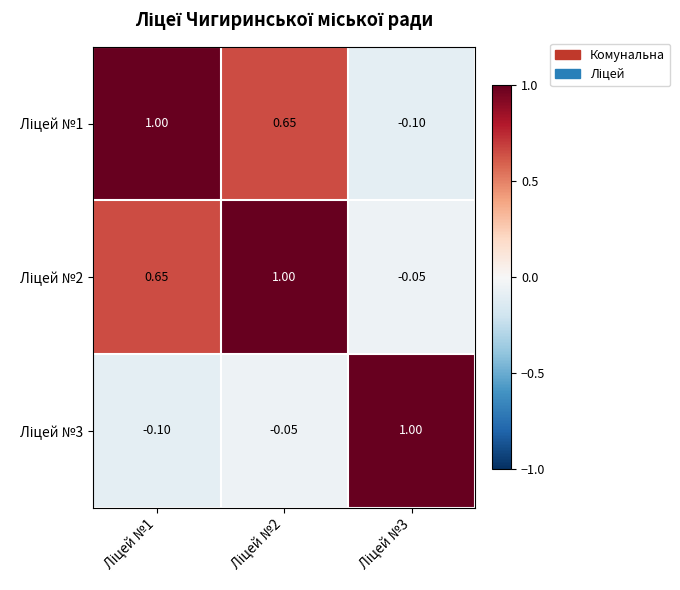

What is the smallest value displayed?

-0.1